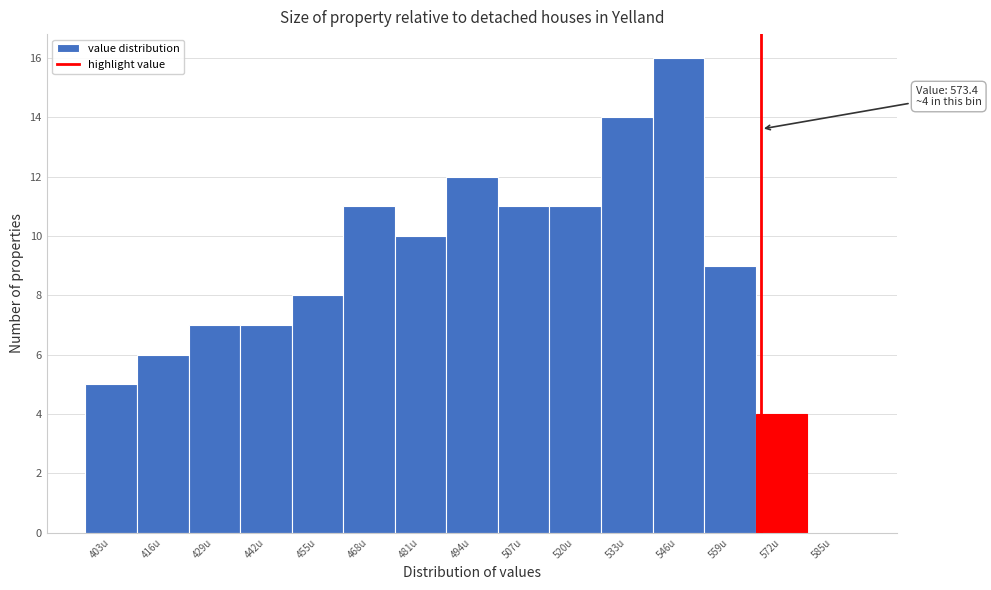

Reading right to left, transcribe all the data shown in this chart.

585u=0	572u=4	559u=9	546u=16	533u=14	520u=11	507u=11	494u=12	481u=10	468u=11	455u=8	442u=7	429u=7	416u=6	403u=5